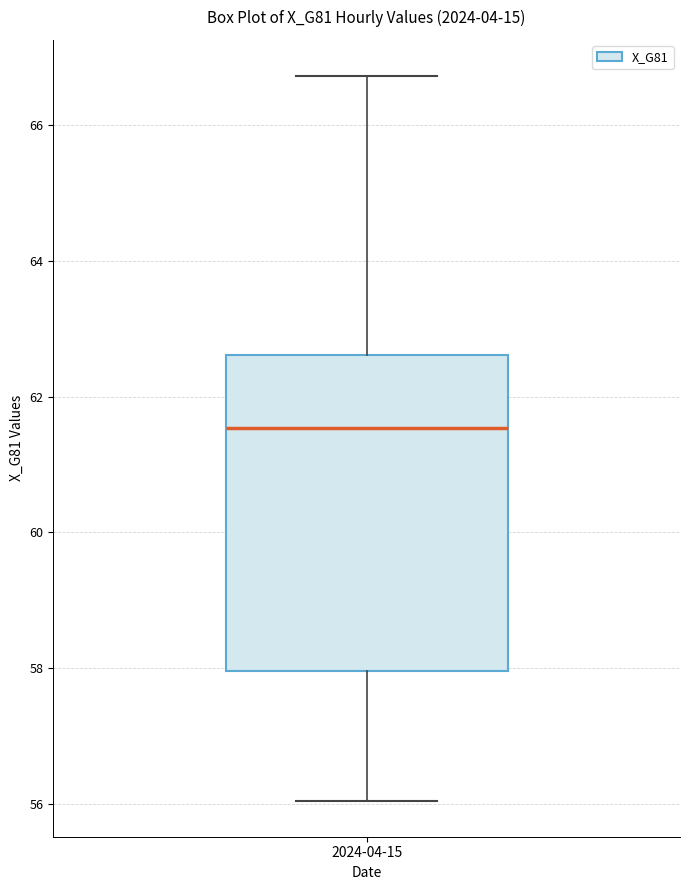

Transcribe this box plot: give where the median line is, the range the box spans, and where the two whiskers end, as read against the y-axis. The values are not printed on the chart, so give them approximately, as read against the axis.

median 61.6, box 58.0 to 62.6, whiskers 56.0 to 66.8